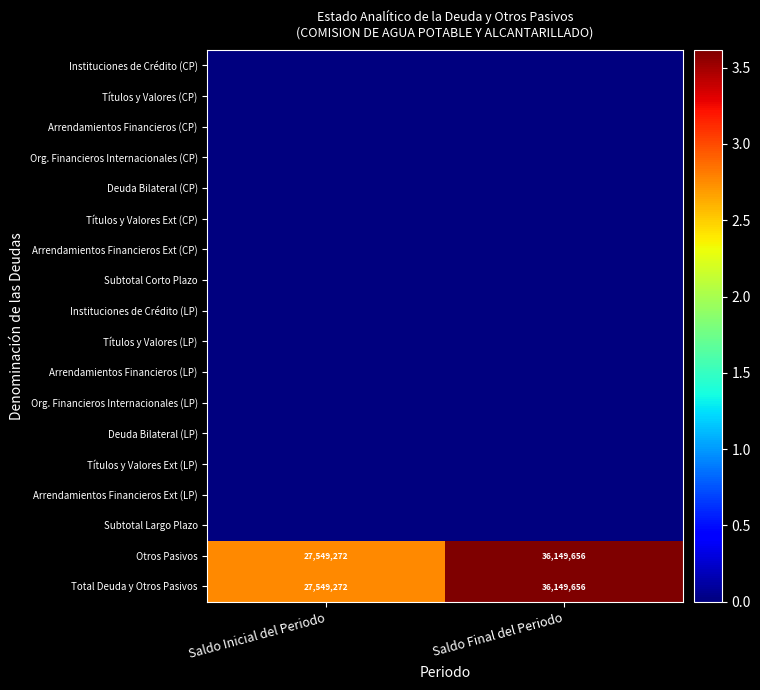

The value of Otros Pasivos at Saldo Final del Periodo is 36149656. True or false?

True